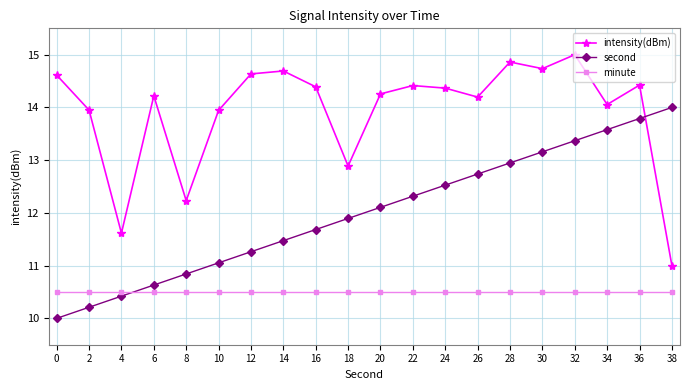

Reading left to right, extract all data points from this chart.

intensity(dBm): 14.6	13.9	11.6	14.2	12.2	13.9	14.6	14.7	14.4	12.9	14.3	14.4	14.4	14.2	14.9	14.7	15.0	14.1	14.4	11.0
second: 10.0	10.2	10.4	10.6	10.8	11.1	11.3	11.5	11.7	11.9	12.1	12.3	12.5	12.7	12.9	13.2	13.4	13.6	13.8	14.0
minute: 10.5	10.5	10.5	10.5	10.5	10.5	10.5	10.5	10.5	10.5	10.5	10.5	10.5	10.5	10.5	10.5	10.5	10.5	10.5	10.5